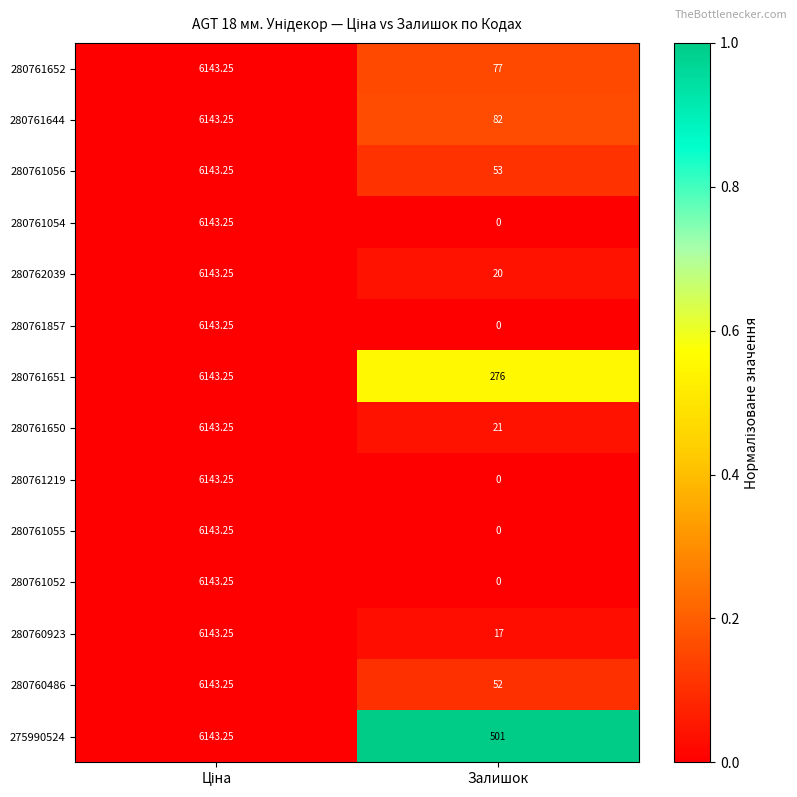

Where is 280761652 nearest to the value 3110?

Залишок